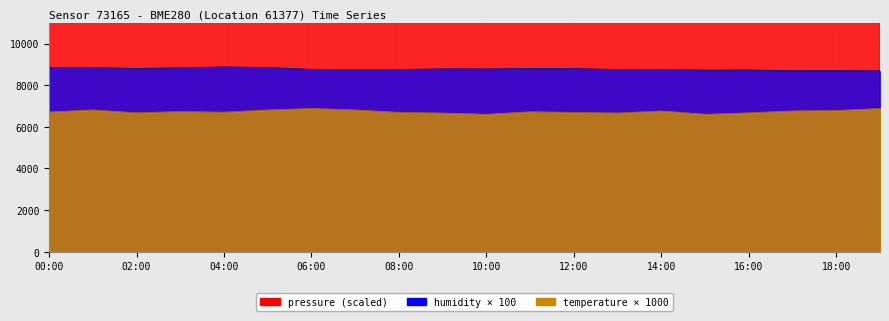

How many interior local peaks does the humidity series have?

6